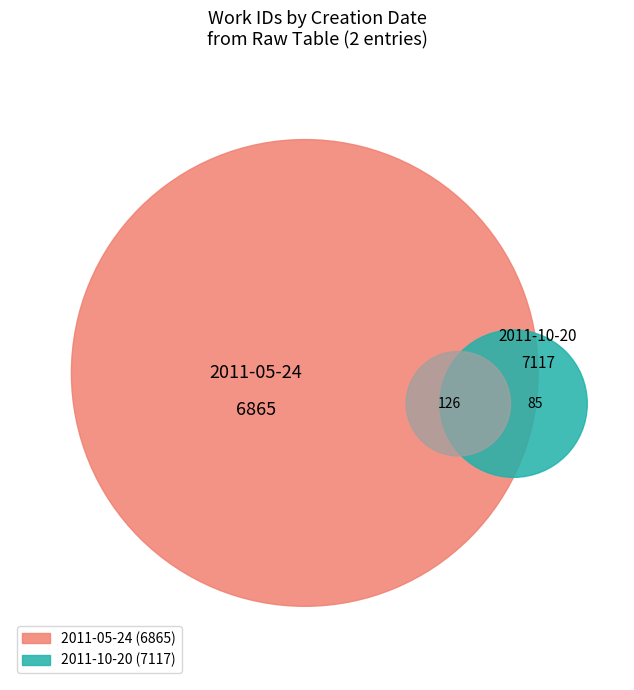

Combined, do 2011-10-20 and 2011-05-24 account for over 50%?

Yes